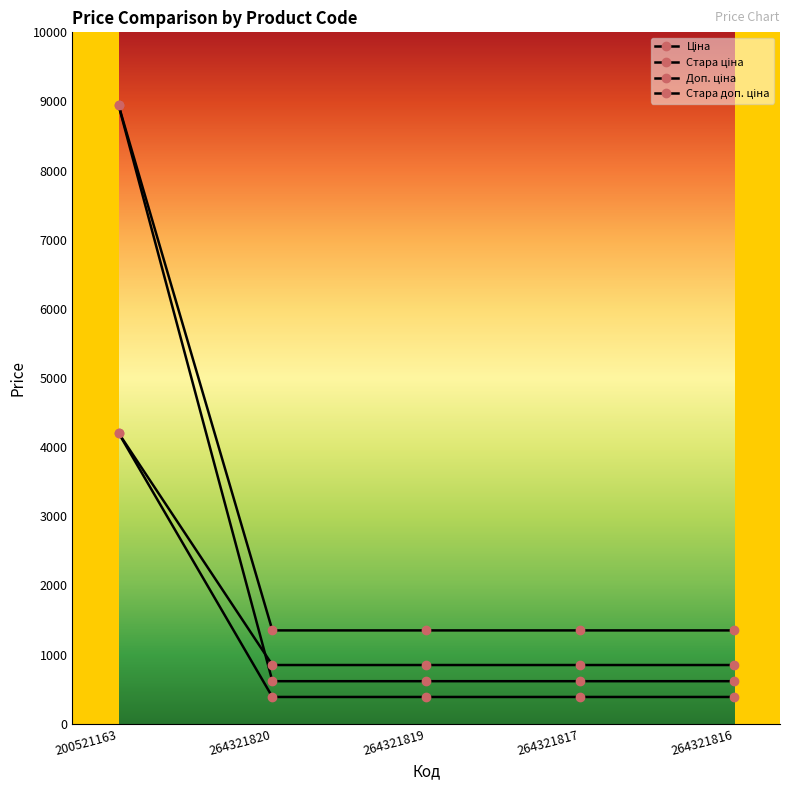

At which label does Стара ціна reach its minimum?

264321820